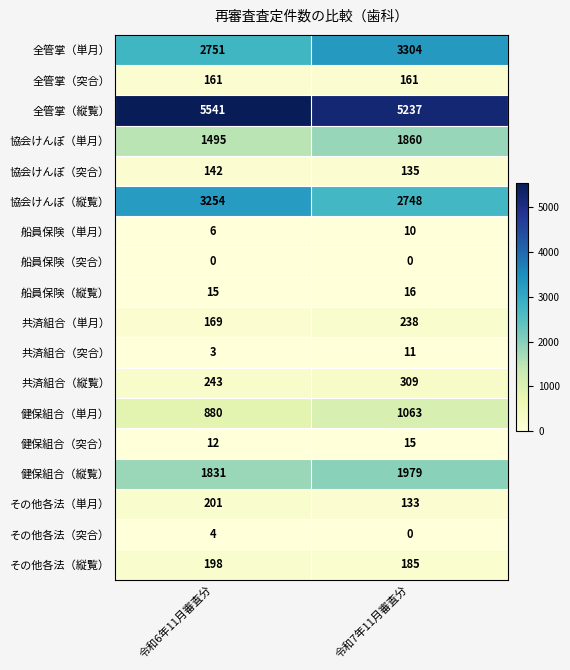

Which series has the largest range (max minus min)?

全管掌（単月）